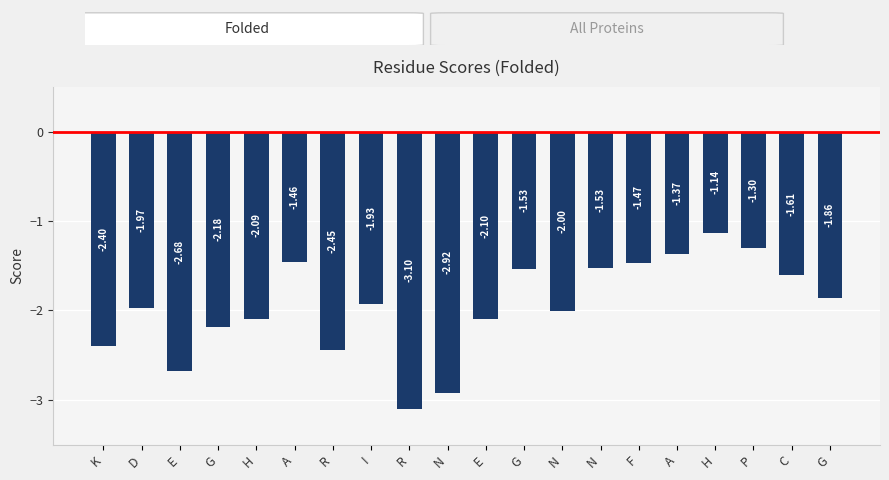

True or false: the data shows -2.0 at A.

False